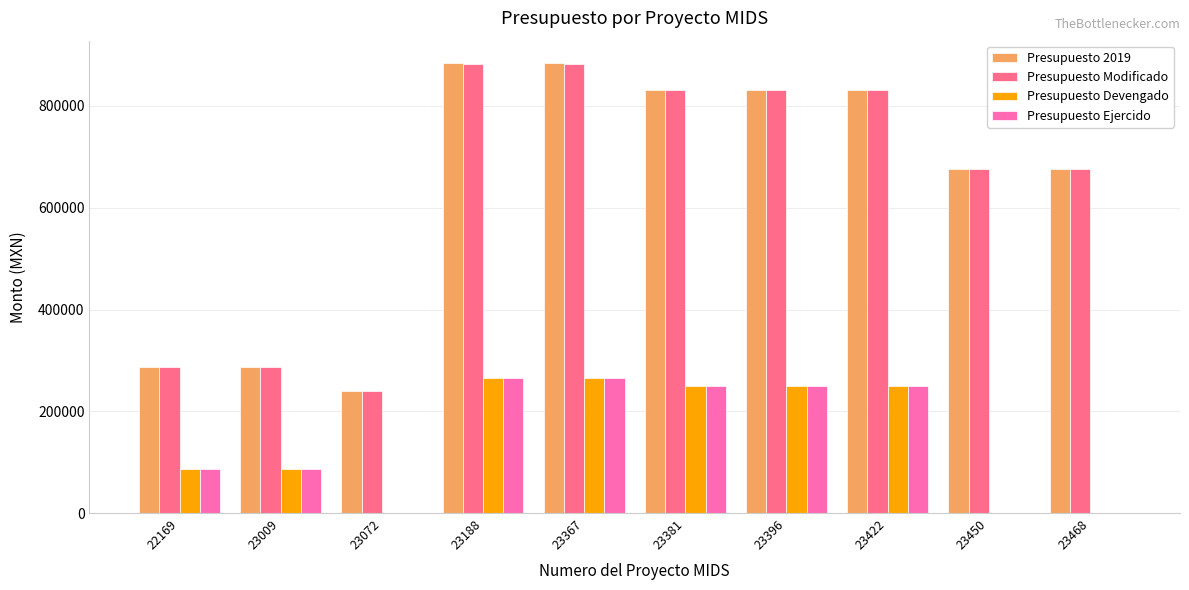

Reading left to right, list all the values displayed in this chart.

Presupuesto 2019: 288000.0	288000.0	240000.0	884000.0	884000.0	832000.0	832000.0	832000.0	676000.0	676000.0
Presupuesto Modificado: 287246.9	287246.9	240000.0	882329.8	882329.8	830428.0	830428.0	830428.0	676000.0	676000.0
Presupuesto Devengado: 86174.1	86174.1	0.0	264698.9	264698.9	249128.4	249128.4	249128.4	0.0	0.0
Presupuesto Ejercido: 86174.1	86174.1	0.0	264698.9	264698.9	249128.4	249128.4	249128.4	0.0	0.0